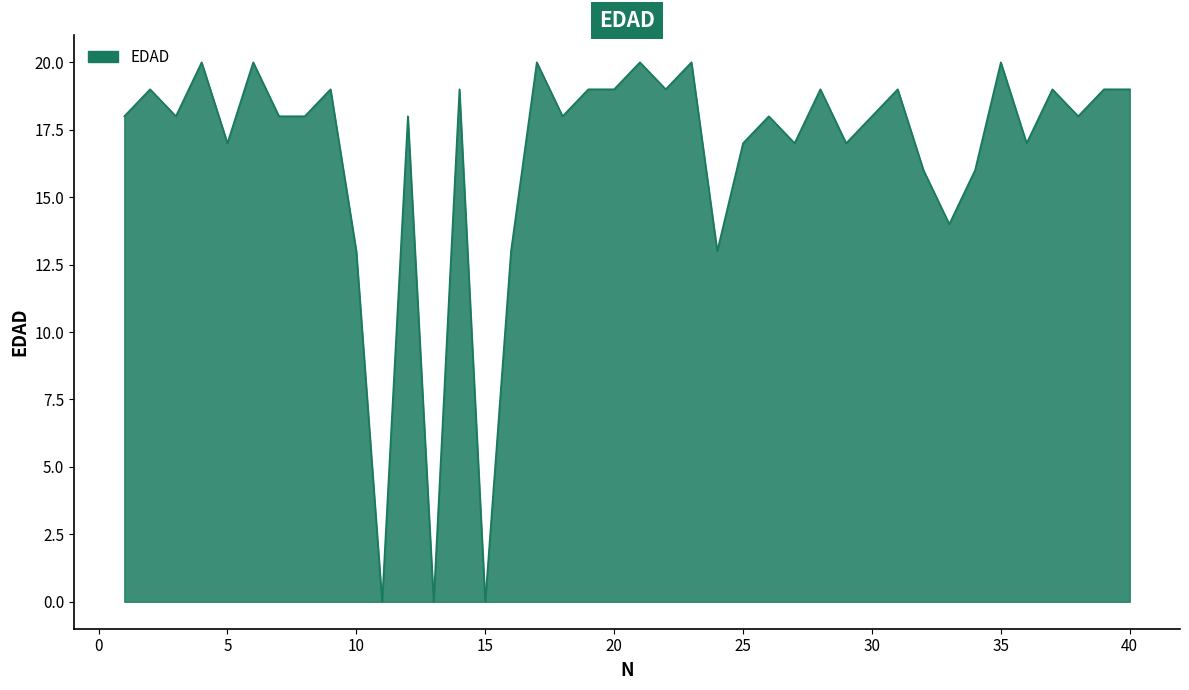

What is the greatest value displayed?

20